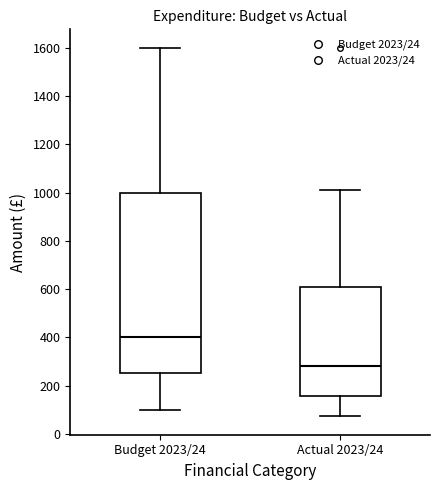

Where does the upper whisker of the box for Actual 2023/24 end on the y-axis? The values are not printed on the chart, so give them approximately, as read against the axis.

1020